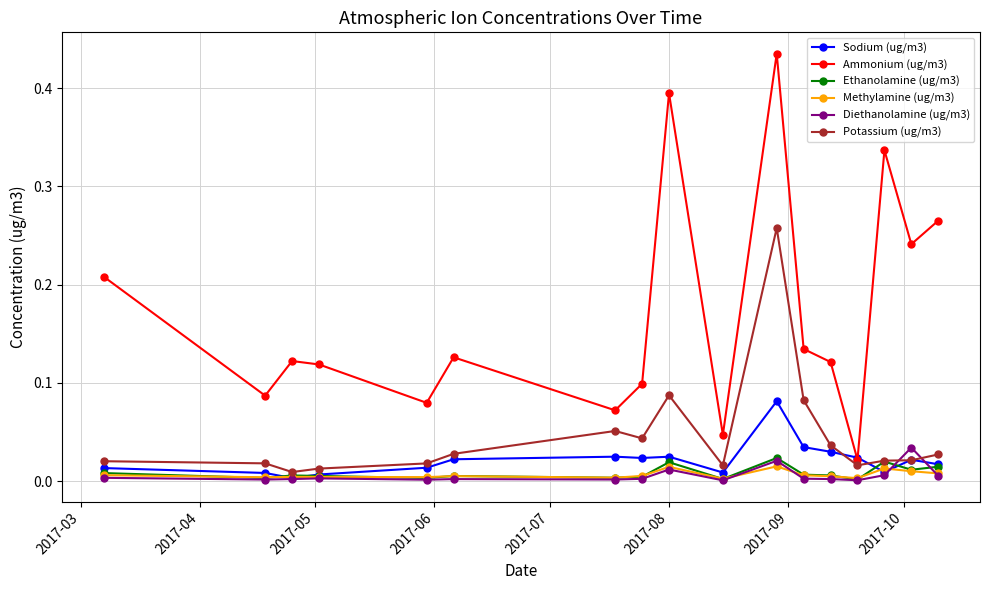

True or false: Potassium (ug/m3) and Sodium (ug/m3) intersect in this chart.

True